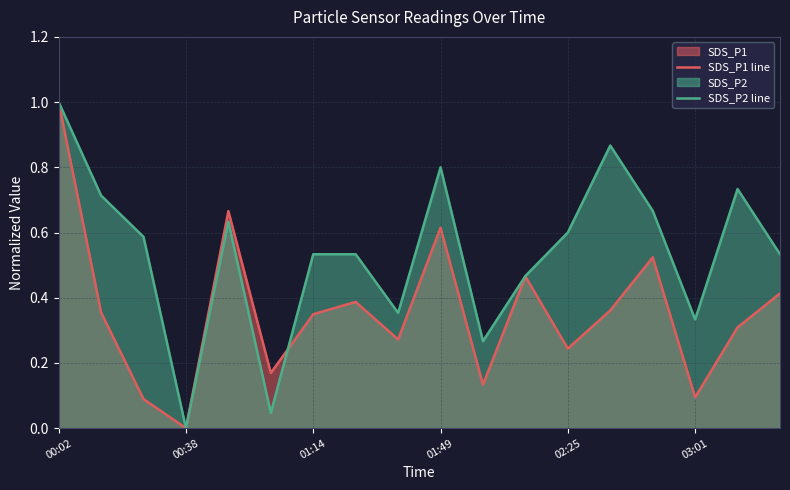

True or false: SDS_P2 line has more than 1 points higher than both neighbors.

True